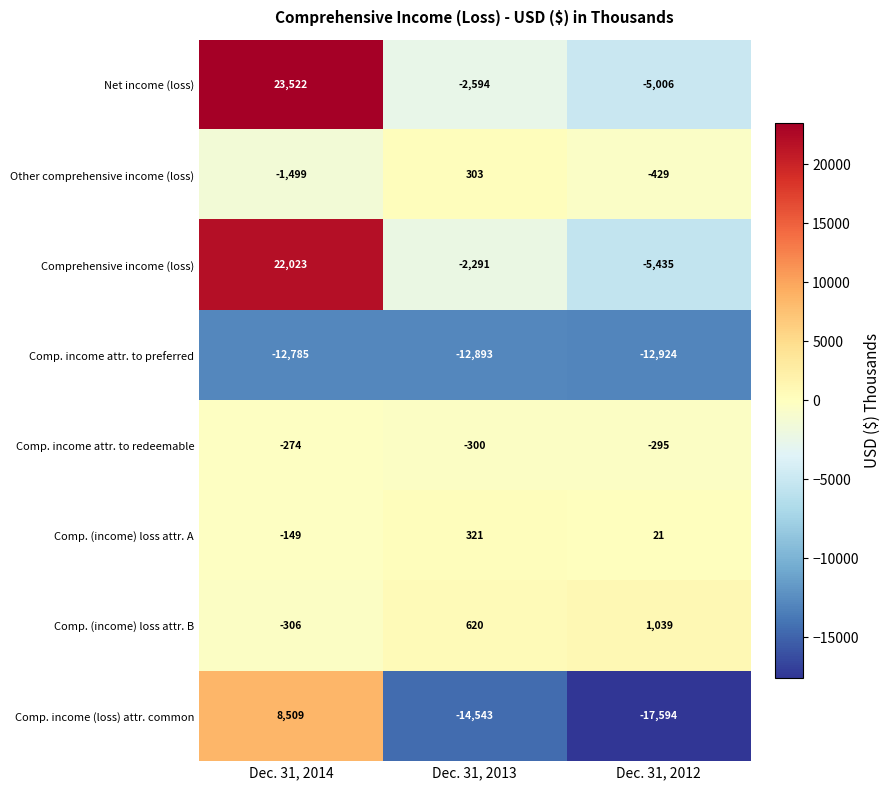

Rank the series by their maximum value, from lowest to highest.

Comp. income attr. to preferred, Comp. income attr. to redeemable, Other comprehensive income (loss), Comp. (income) loss attr. A, Comp. (income) loss attr. B, Comp. income (loss) attr. common, Comprehensive income (loss), Net income (loss)